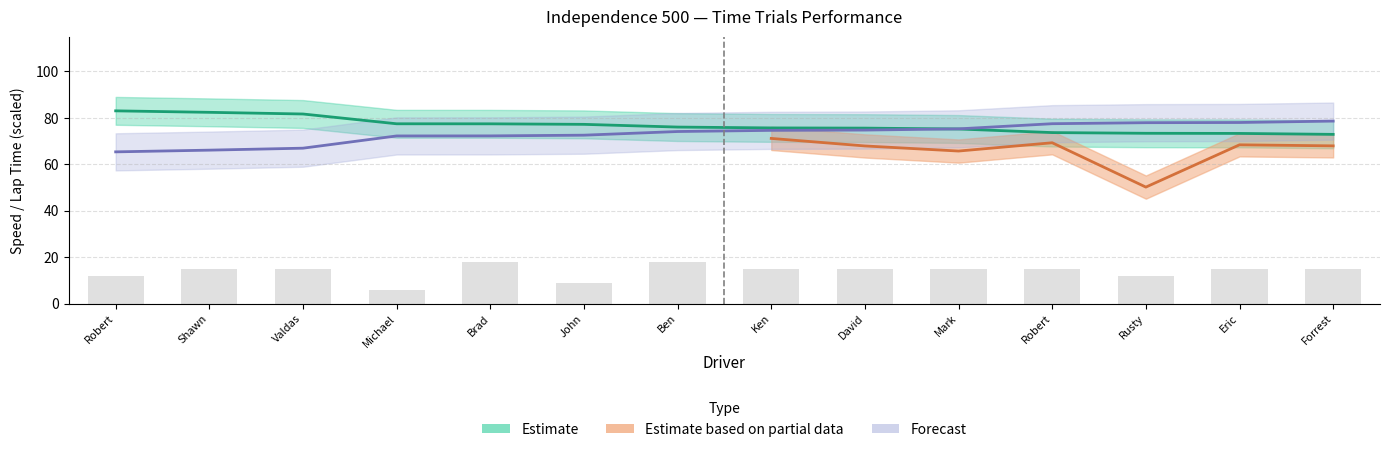

What is the average value of the Total Laps series?

13.9